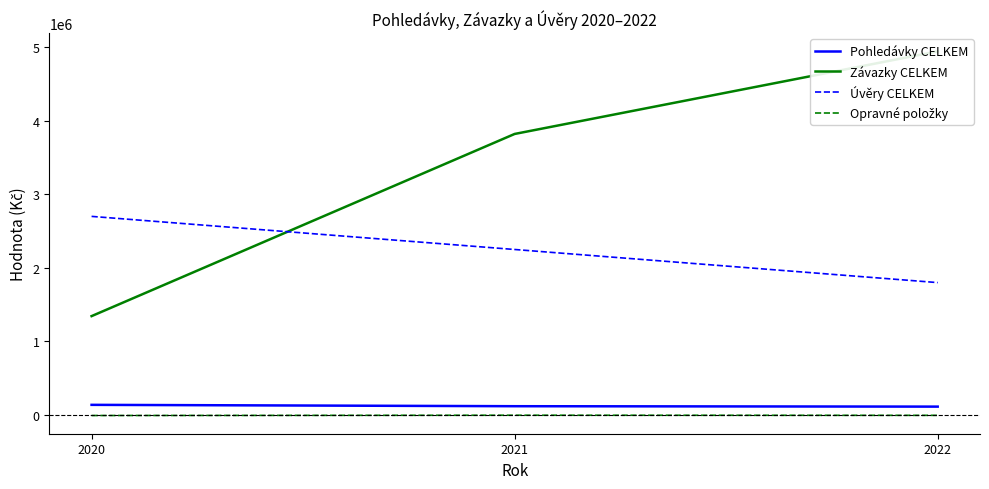

List the labels in order of Opravné položky value, smallest first.

2020, 2022, 2021